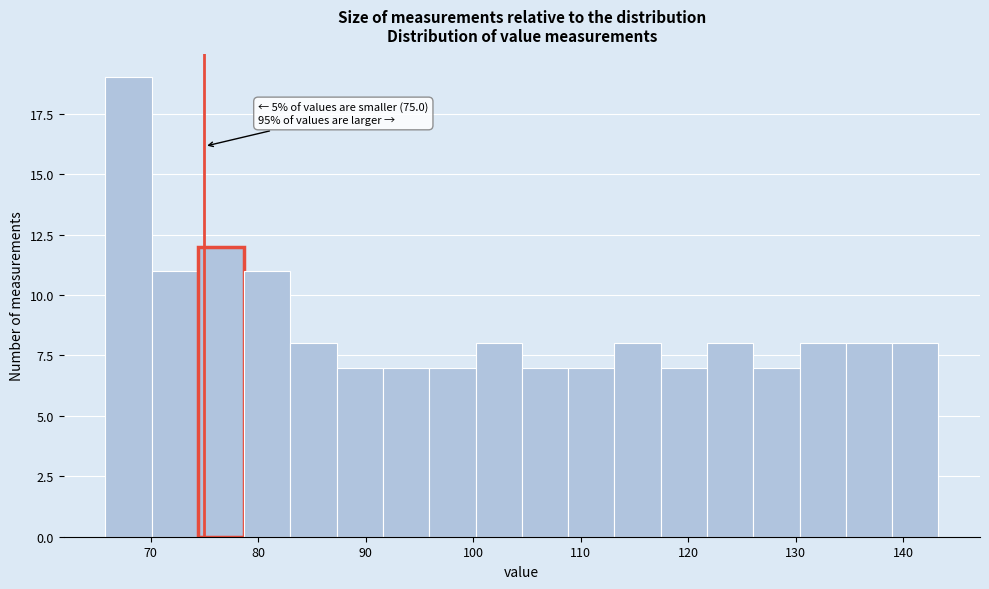

Which range on the x-axis has the tallest bar?

66 to 70